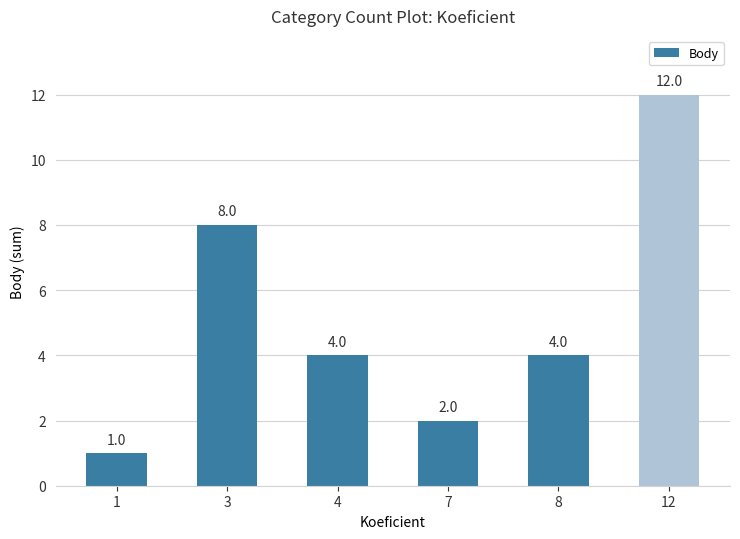

Approximately how many times larger is the value at 3 compared to 4?

2.0